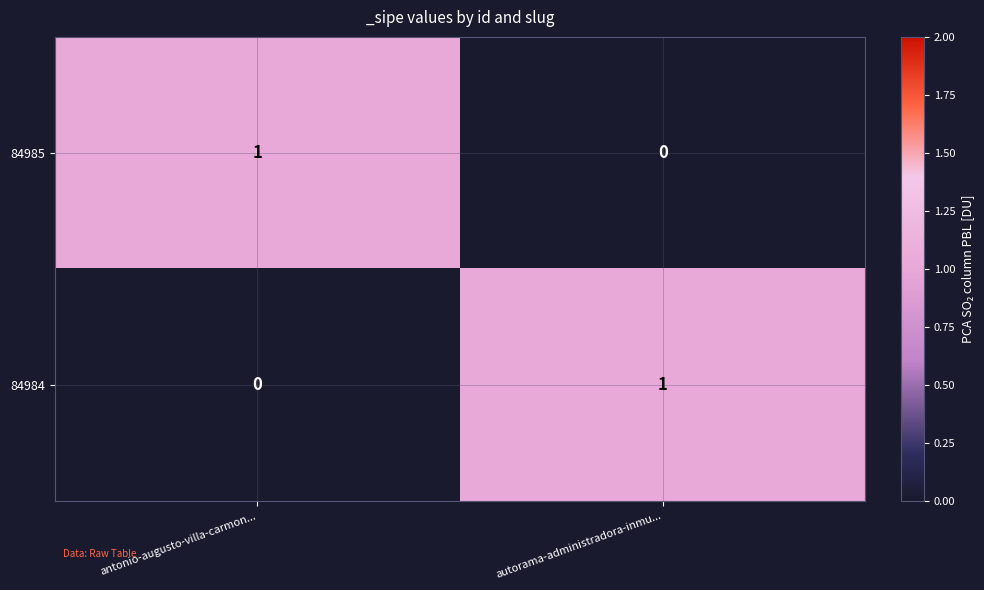

The value of 84985 at antonio-augusto-villa-carmon... is 1. True or false?

True